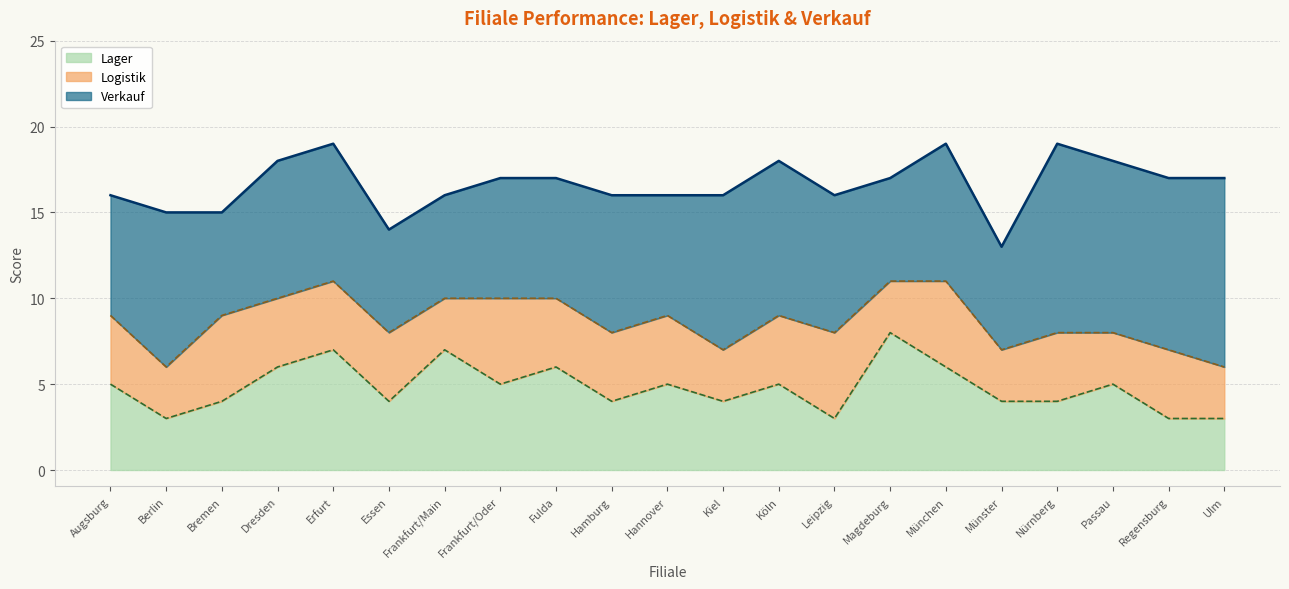

At which category does Lager reach its first local peak?

Erfurt